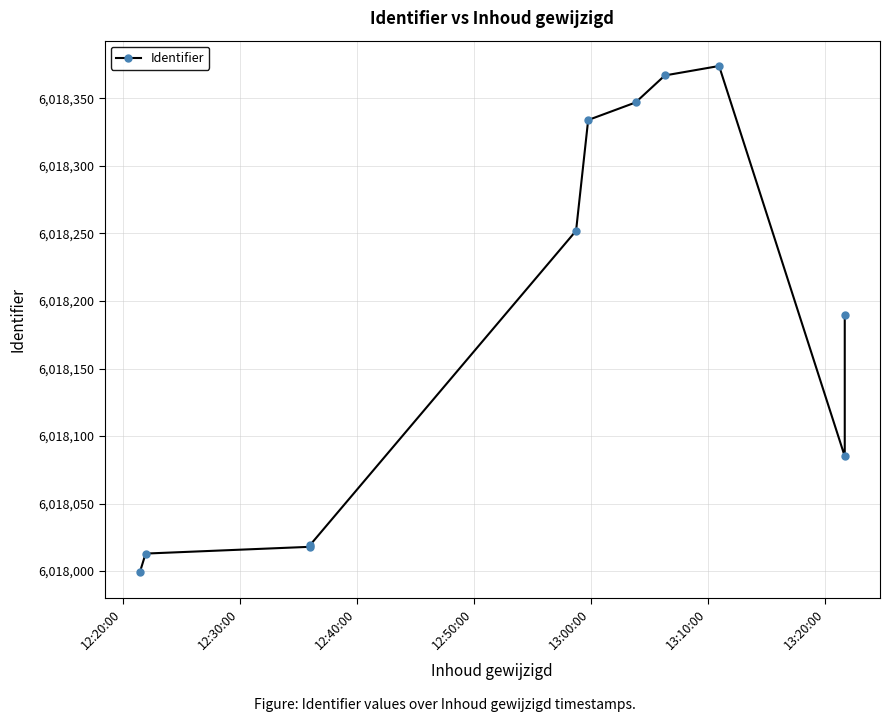

True or false: the data shows 8460531 at 9.

False